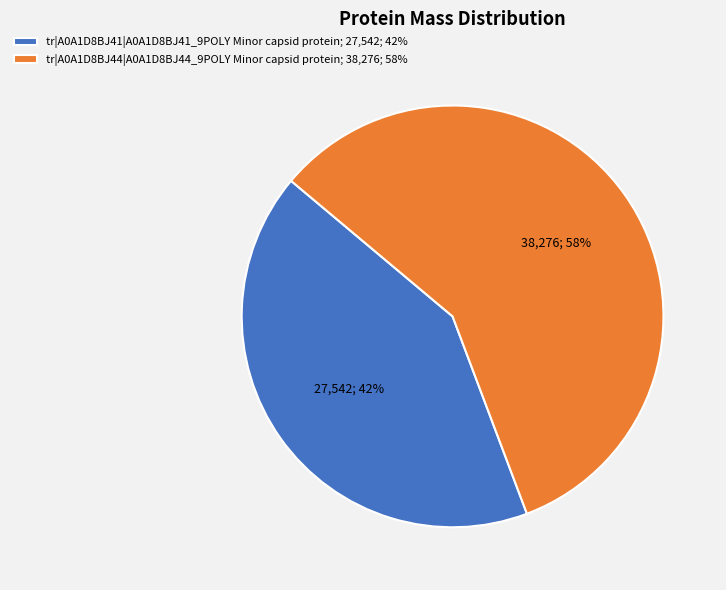

True or false: tr|A0A1D8BJ41|A0A1D8BJ41_9POLY Minor capsid protein accounts for 42% of the total.

True